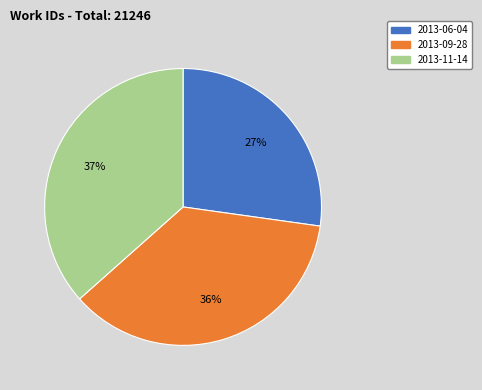

Is it true that 2013-11-14 is 27% of the pie?

False